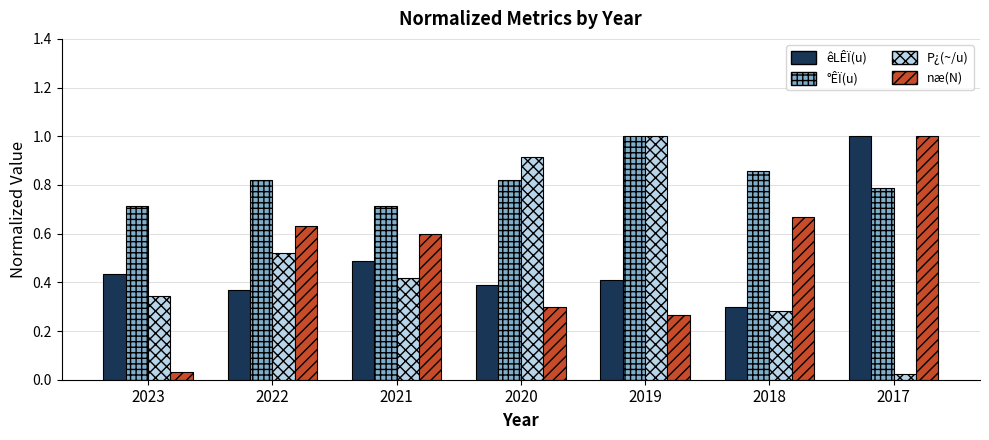

Which category has the highest value in the êLÊÏ(u) series?

2017